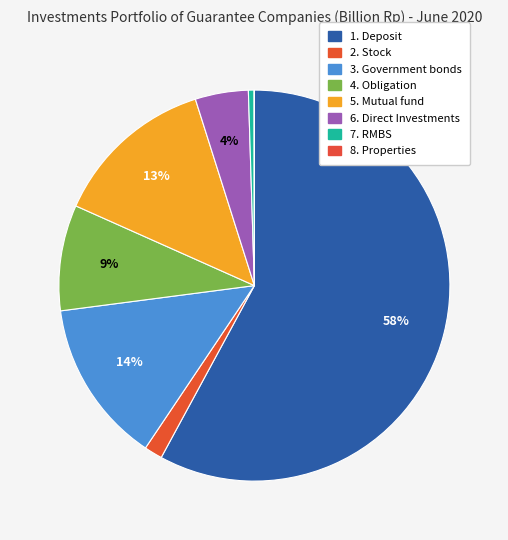

Rank the categories by value from highest to lowest.

1. Deposit, 3. Government bonds, 5. Mutual fund, 4. Obligation, 6. Direct Investments, 2. Stock, 7. RMBS, 8. Properties